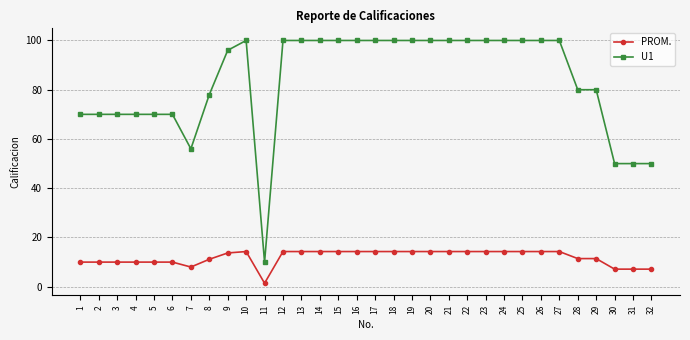

What is the lowest value of the U1 series?

10.0